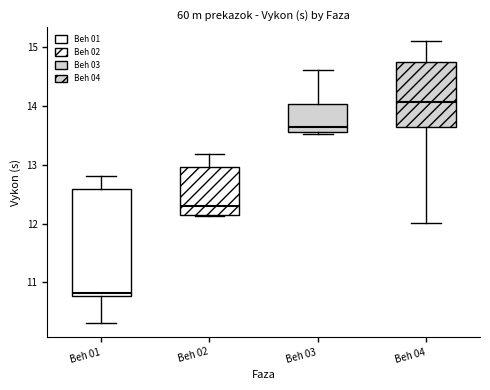

Which box's median line is the lowest?

Beh 01